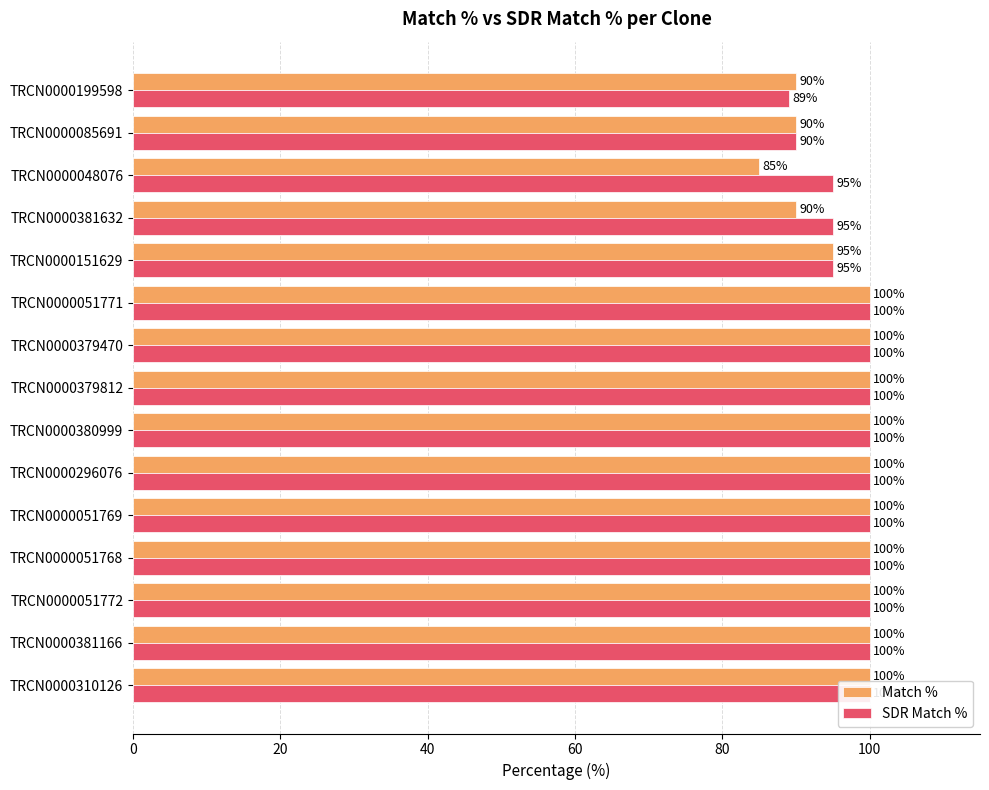

The value of Match % at TRCN0000051769 is 51. True or false?

False